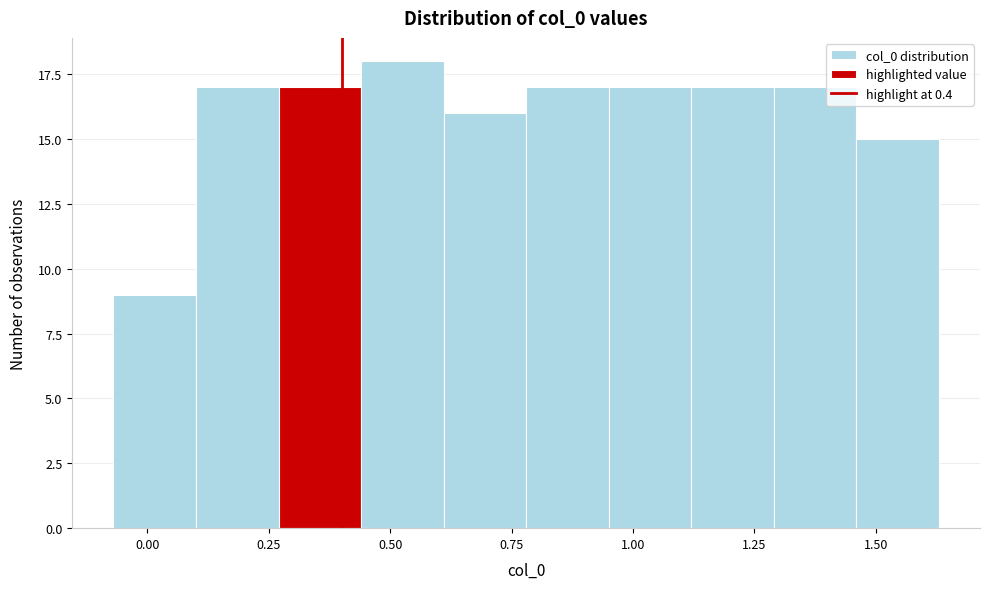

Read against the x-axis, roughly where is the centre of the tallest bar?

0.55